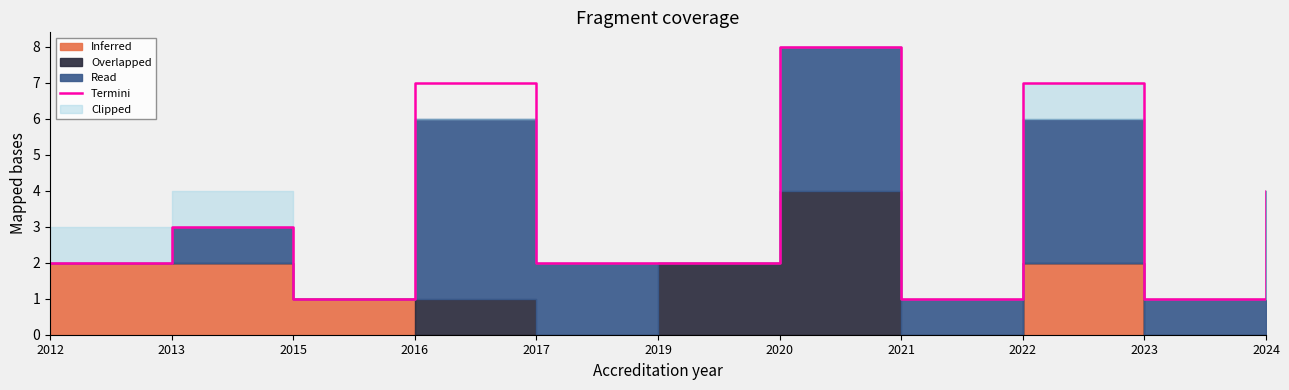

What is the difference between the maximum and minimum values?

7